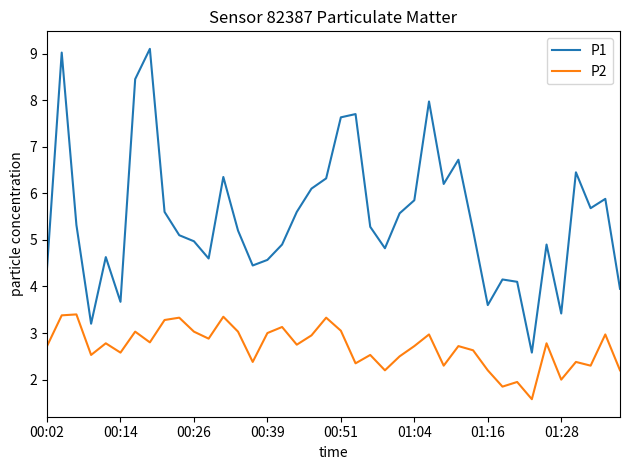

Rank the series by their average value, from lowest to highest.

P2, P1